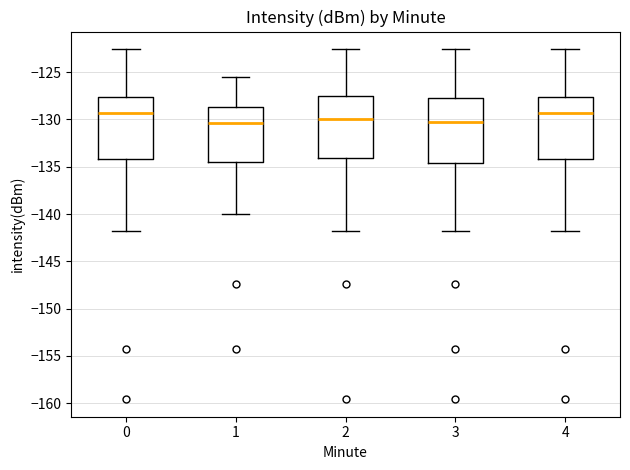

Reading left to right, transcribe this box plot: for each box, give where its median line is, the range the box spans, and where its two whiskers end, as read against the y-axis. The values are not printed on the chart, so give them approximately, as read against the axis.

0: median -129.5, box -134.0 to -127.5, whiskers -142.0 to -122.5
1: median -130.5, box -134.5 to -128.5, whiskers -140.0 to -125.5
2: median -130.0, box -134.0 to -127.5, whiskers -142.0 to -122.5
3: median -130.0, box -134.5 to -127.5, whiskers -142.0 to -122.5
4: median -129.5, box -134.0 to -127.5, whiskers -142.0 to -122.5